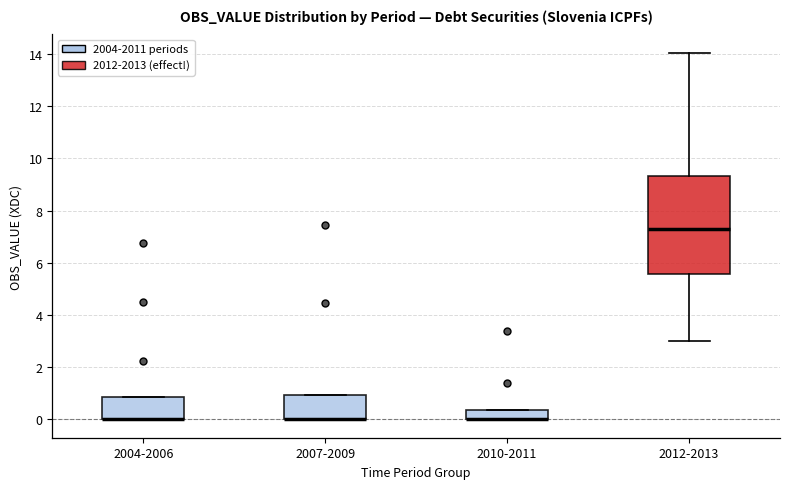

Where is the upper edge of the box for 2004-2006 on the y-axis? The values are not printed on the chart, so give them approximately, as read against the axis.

0.8